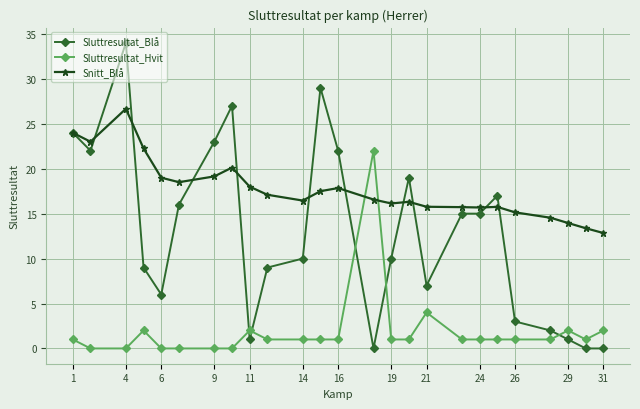

In Snitt_Blå, how many points are lower than both neighbors (excluding endpoints)?

5